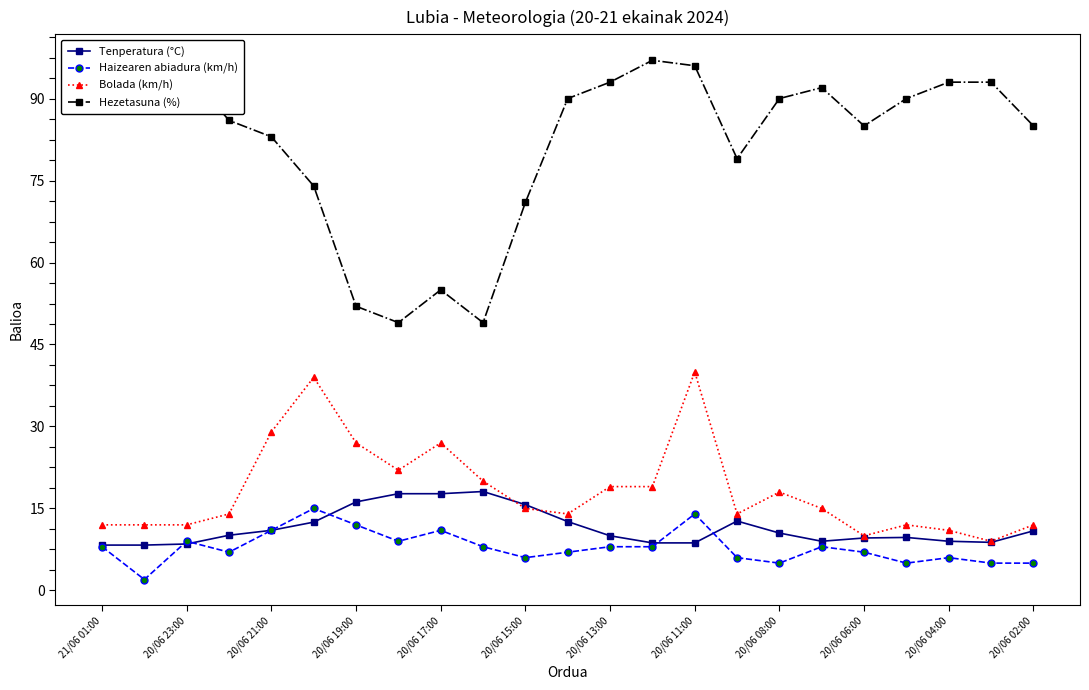

Rank the series by their maximum value, from highest to lowest.

Hezetasuna (%), Bolada (km/h), Tenperatura (°C), Haizearen abiadura (km/h)